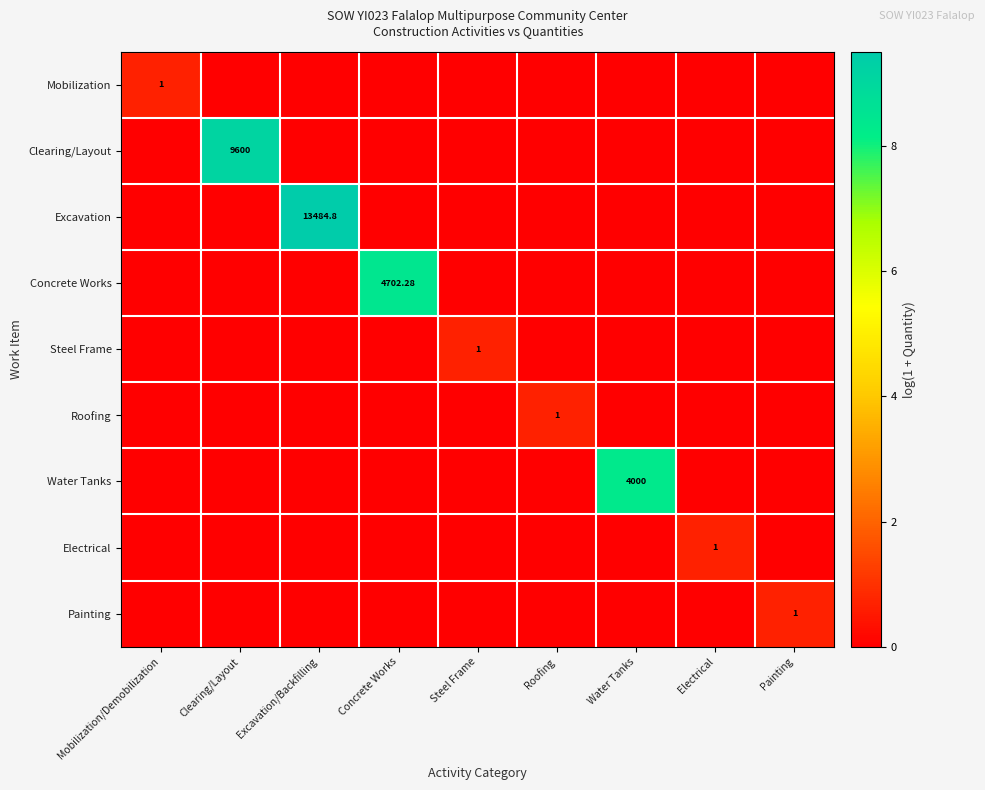

At which category does the chart reach its peak across all series?

Excavation/Backfilling